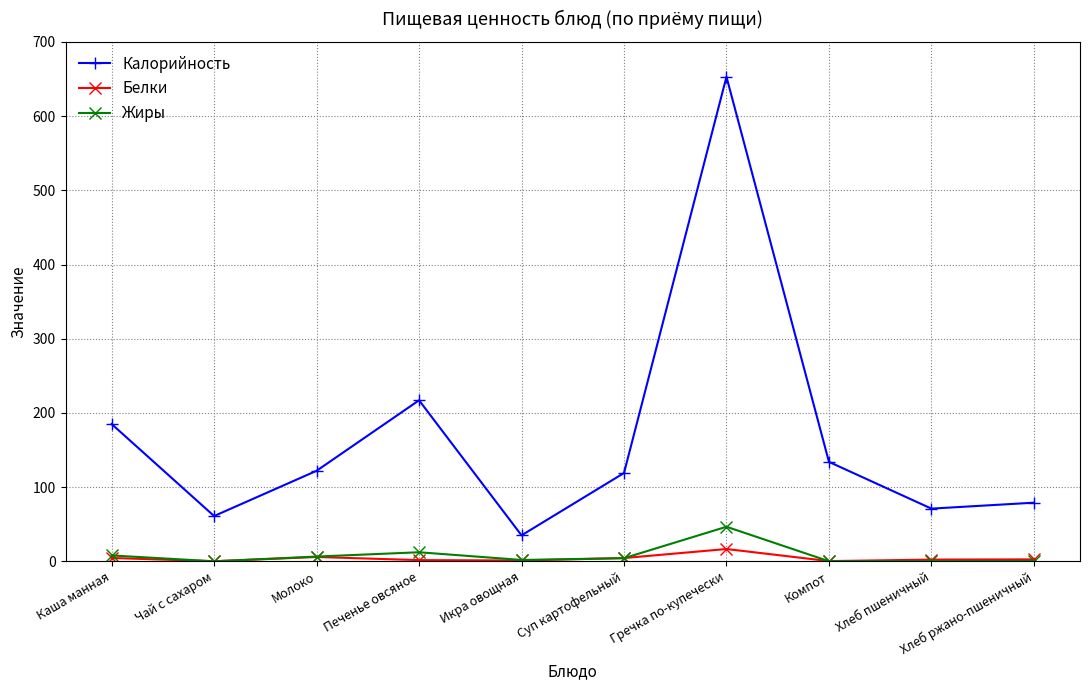

Which category has the highest value in the Белки series?

Гречка по-купечески